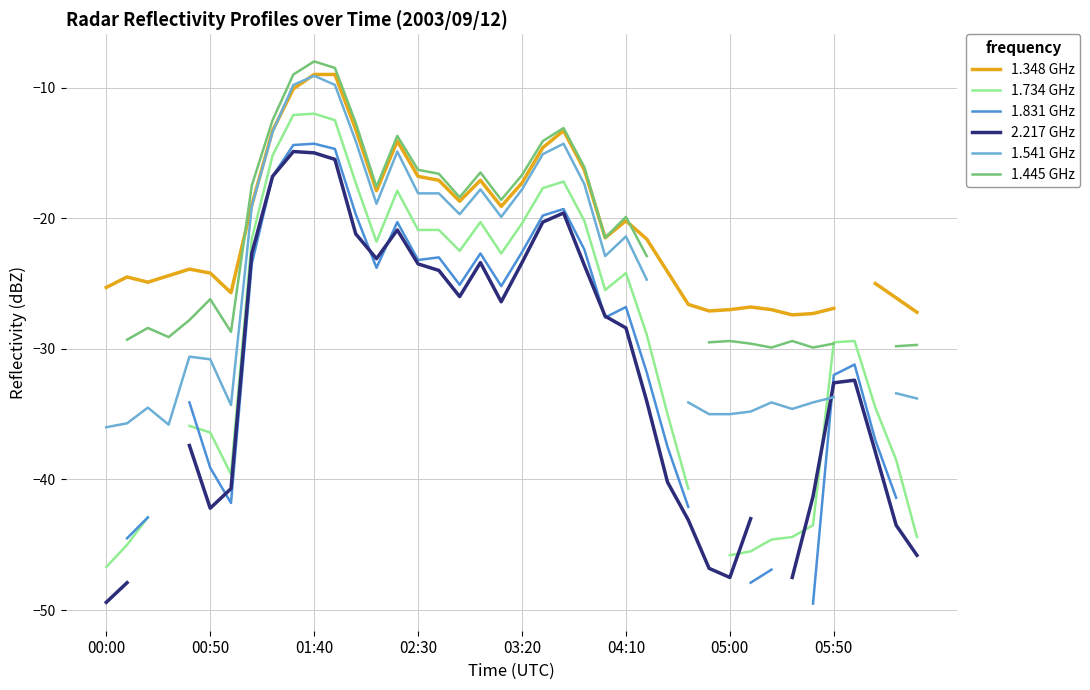

How many negative values does the 1.831 GHz series have?

34